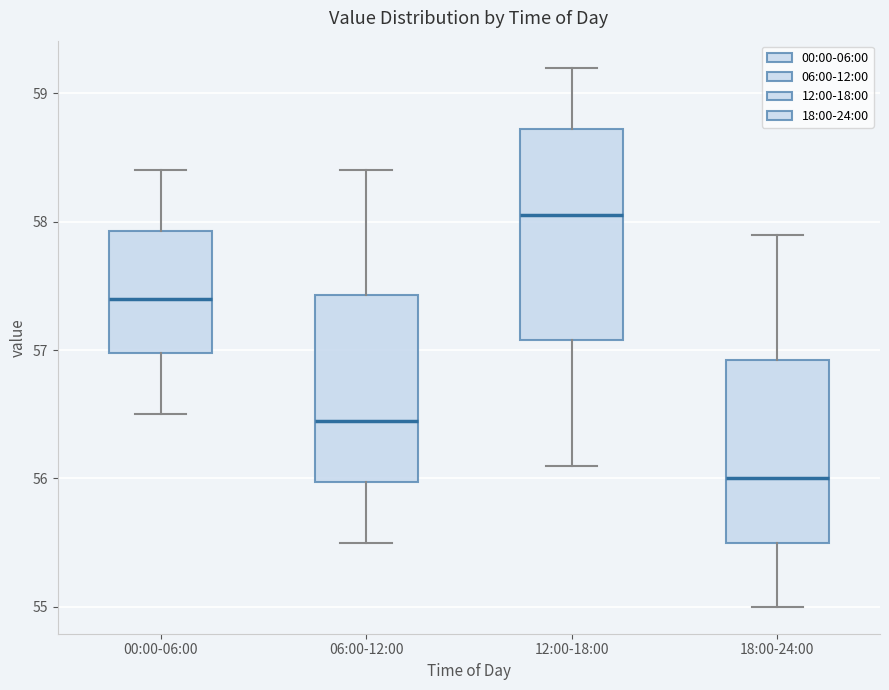

Reading left to right, read every box against the y-axis: the position of its median line, the range the box covers, and the ends of its whiskers. The values are not printed on the chart, so give them approximately, as read against the axis.

00:00-06:00: median 57.4, box 57.0 to 57.9, whiskers 56.5 to 58.4
06:00-12:00: median 56.5, box 56.0 to 57.4, whiskers 55.5 to 58.4
12:00-18:00: median 58.1, box 57.1 to 58.7, whiskers 56.1 to 59.2
18:00-24:00: median 56.0, box 55.5 to 56.9, whiskers 55.0 to 57.9